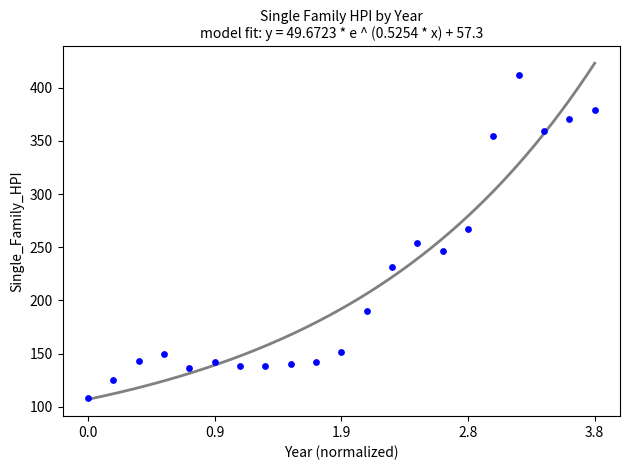

What is the range of X values (max minus min)?

3.8